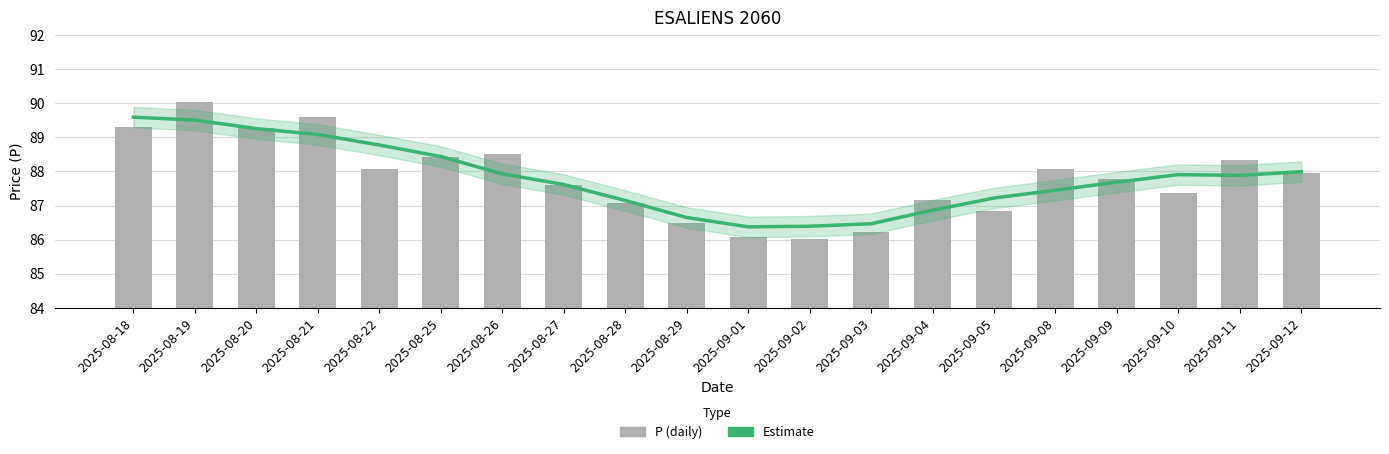

What is the difference between the second highest and second lowest values in the P (daily) series?

3.5